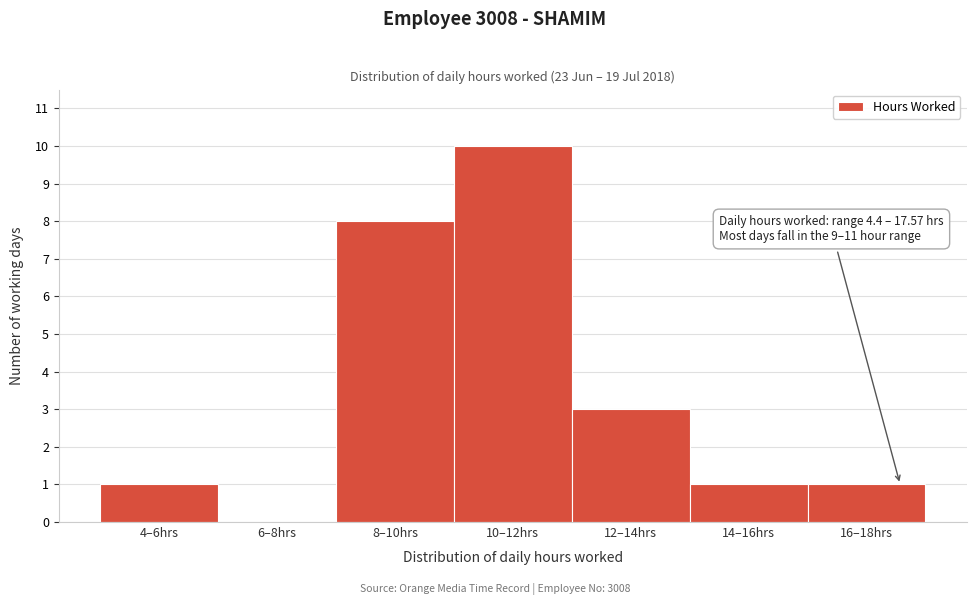

Reading left to right, transcribe all the data shown in this chart.

4–6hrs=1	6–8hrs=0	8–10hrs=8	10–12hrs=10	12–14hrs=3	14–16hrs=1	16–18hrs=1